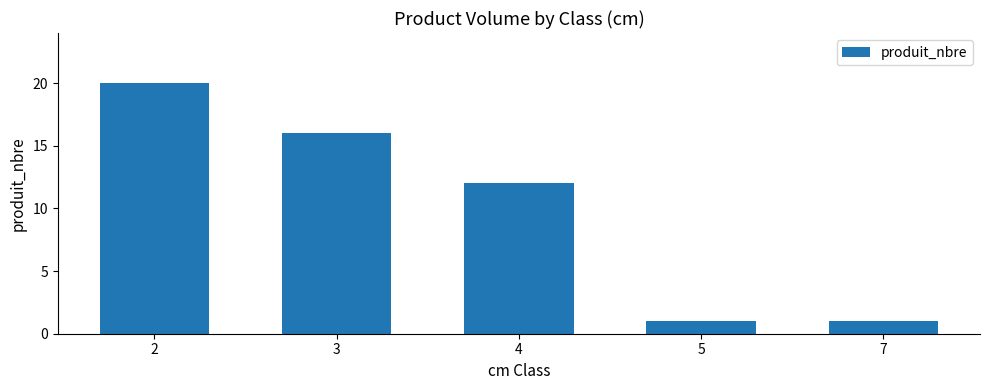

The value at 2 is 26. True or false?

False